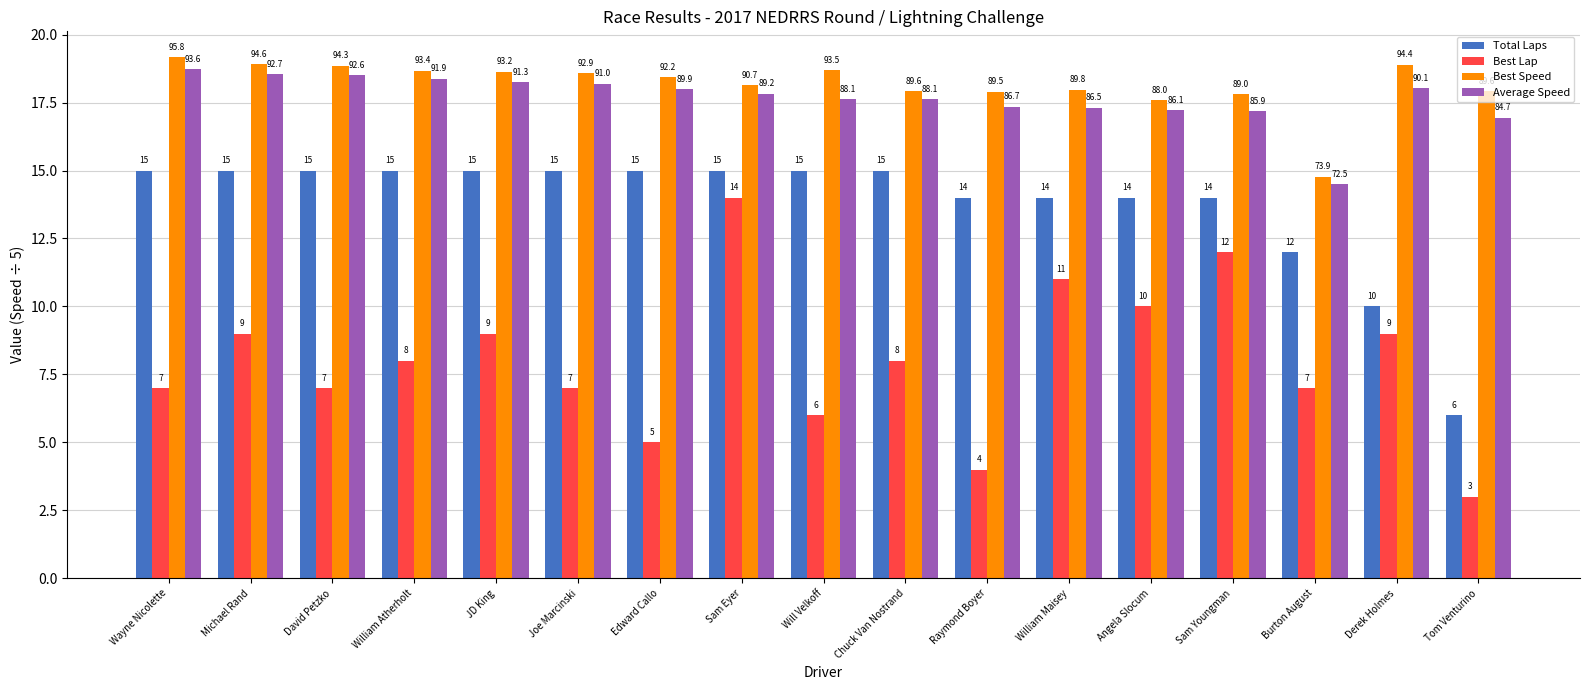

What value does the Total Laps series have at Sam Youngman?

14.0